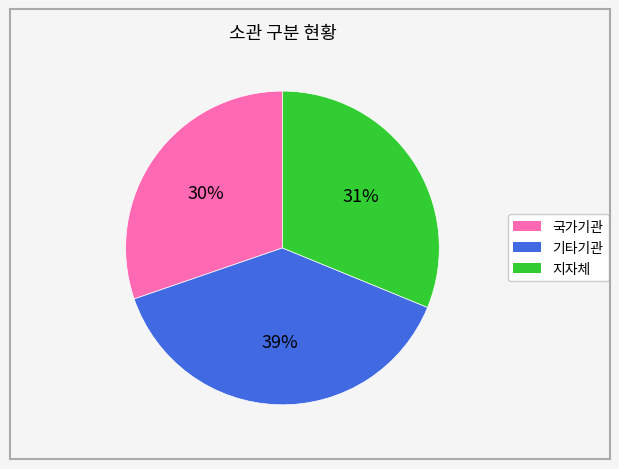

To the nearest percent, what is the average slice percentage?

33%